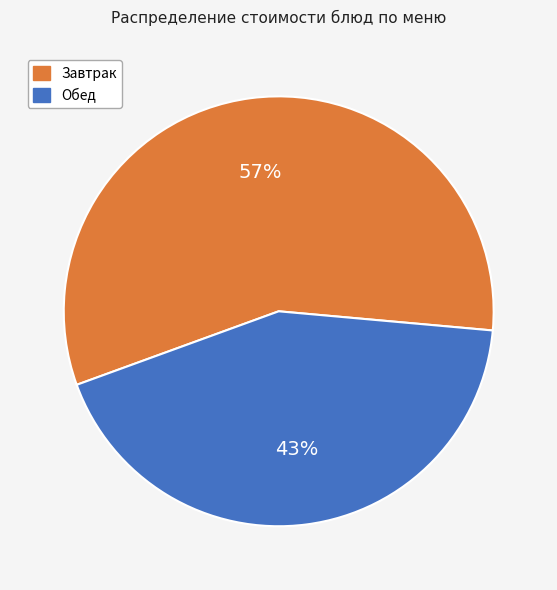

Rank the categories by value from highest to lowest.

Завтрак, Обед